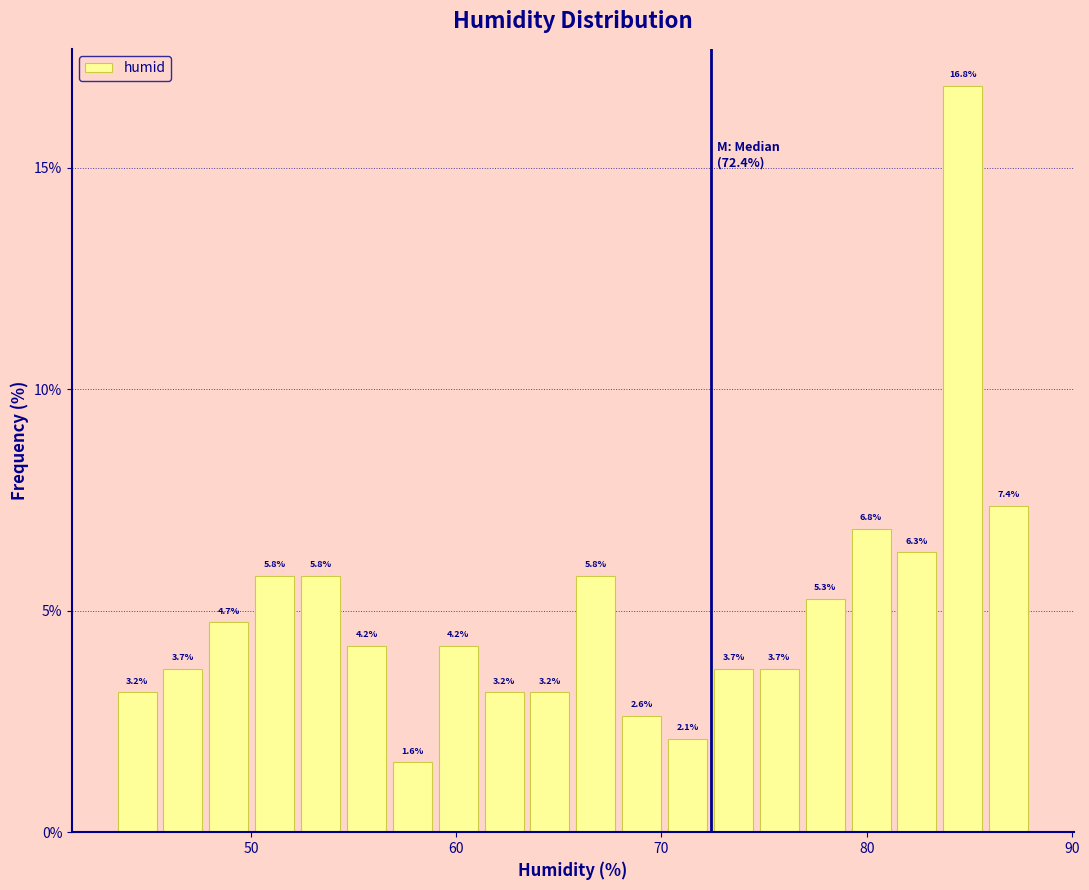

Read against the x-axis, roughly where is the centre of the tallest bar?

85